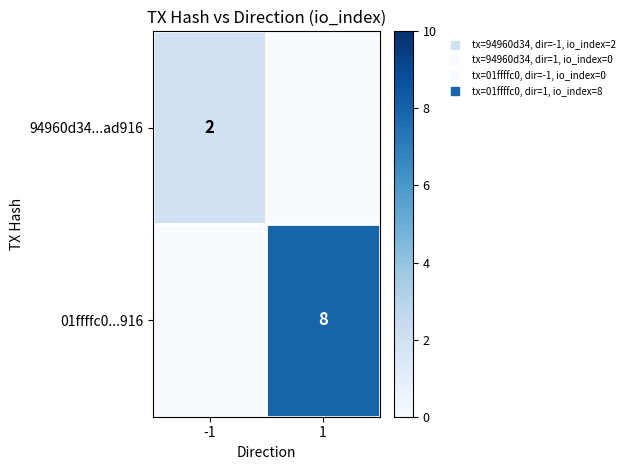

The value of 01ffffc0...916 at -1 is 0. True or false?

True